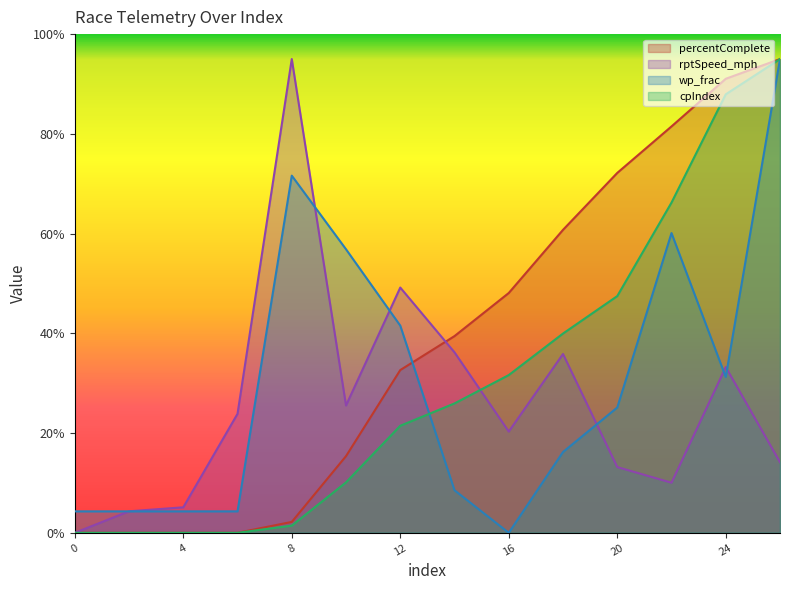

What is the total value across all series at 22?

217.9